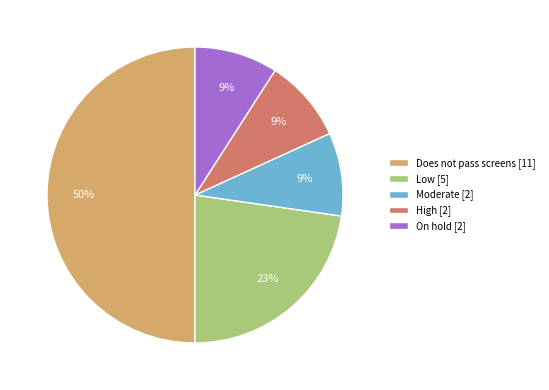

Count the number of slices in the pie.

5